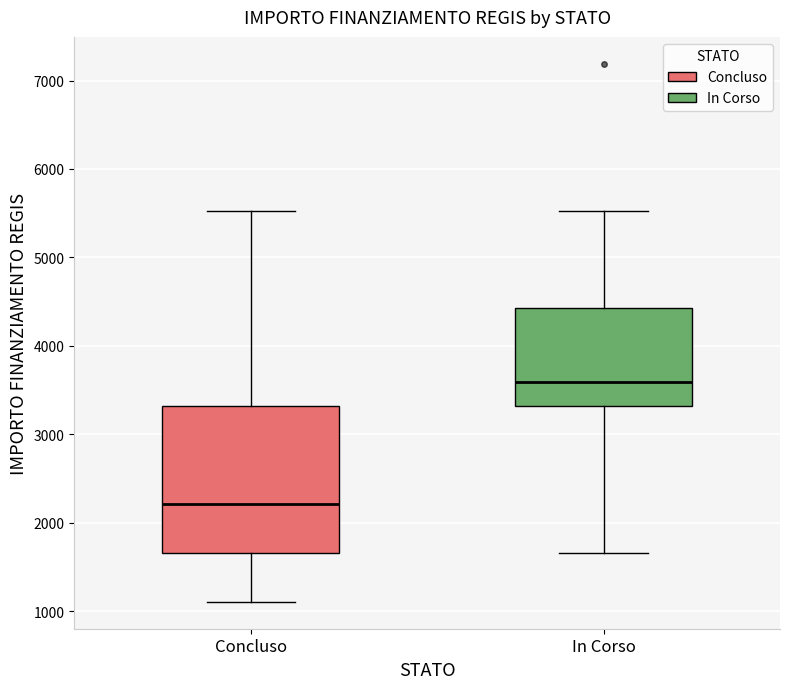

Reading left to right, read every box against the y-axis: the position of its median line, the range the box covers, and the ends of its whiskers. The values are not printed on the chart, so give them approximately, as read against the axis.

Concluso: median 2200, box 1700 to 3300, whiskers 1100 to 5500
In Corso: median 3600, box 3300 to 4400, whiskers 1700 to 5500